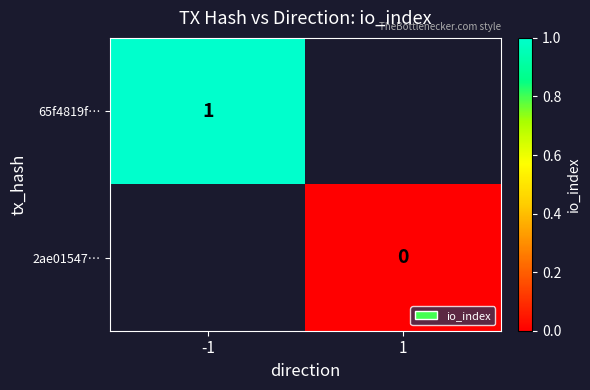

At which label does 65f4819f… reach its peak?

-1